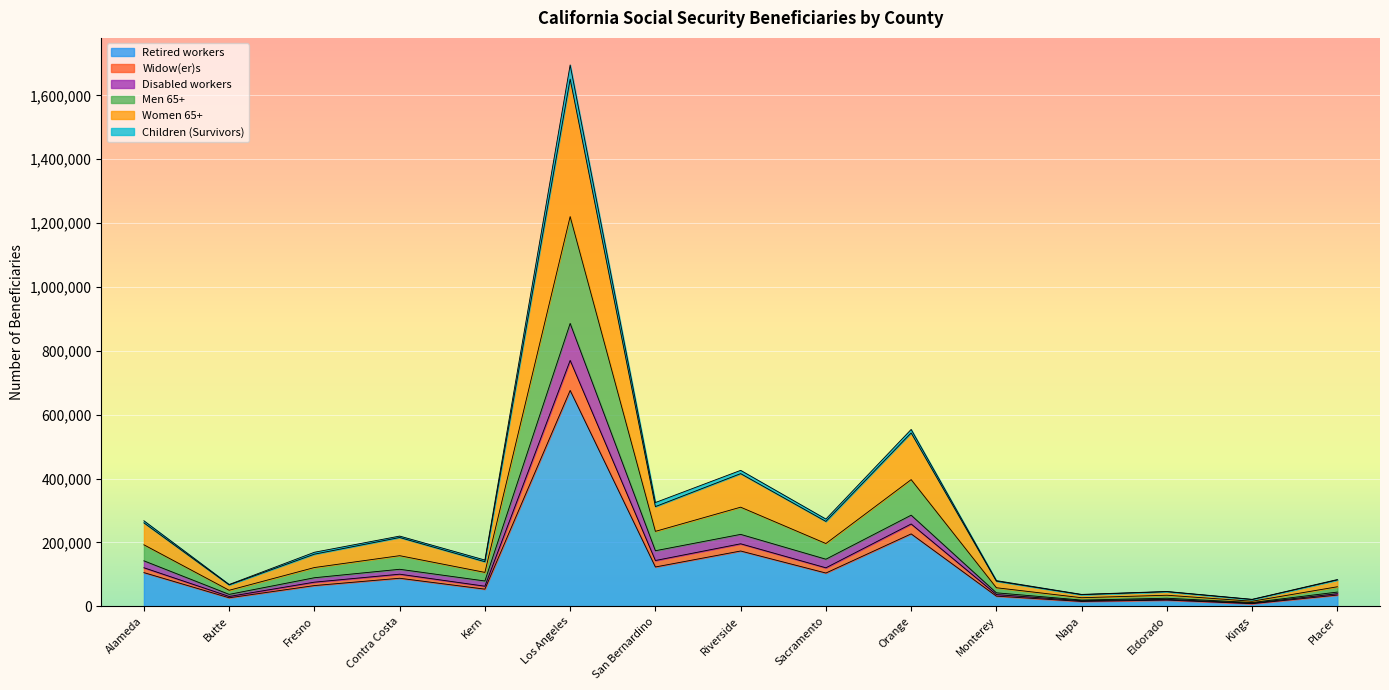

What is the smallest value displayed?

7885